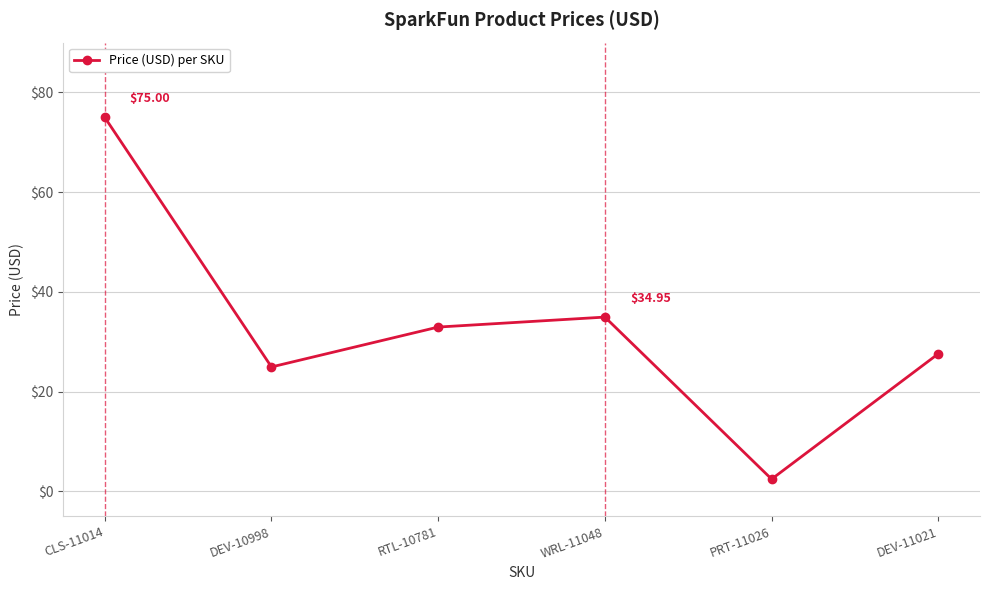

True or false: the data shows 75.0 at CLS-11014.

True